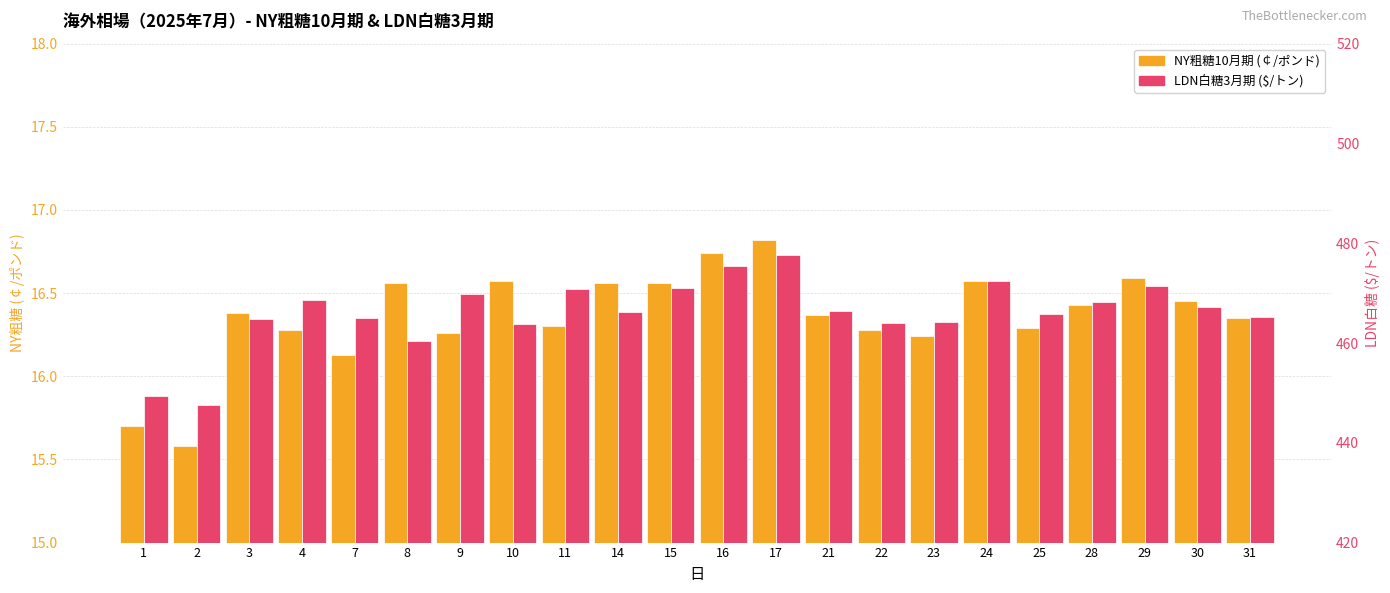

At how many categories does at least one series exceed 332?

22